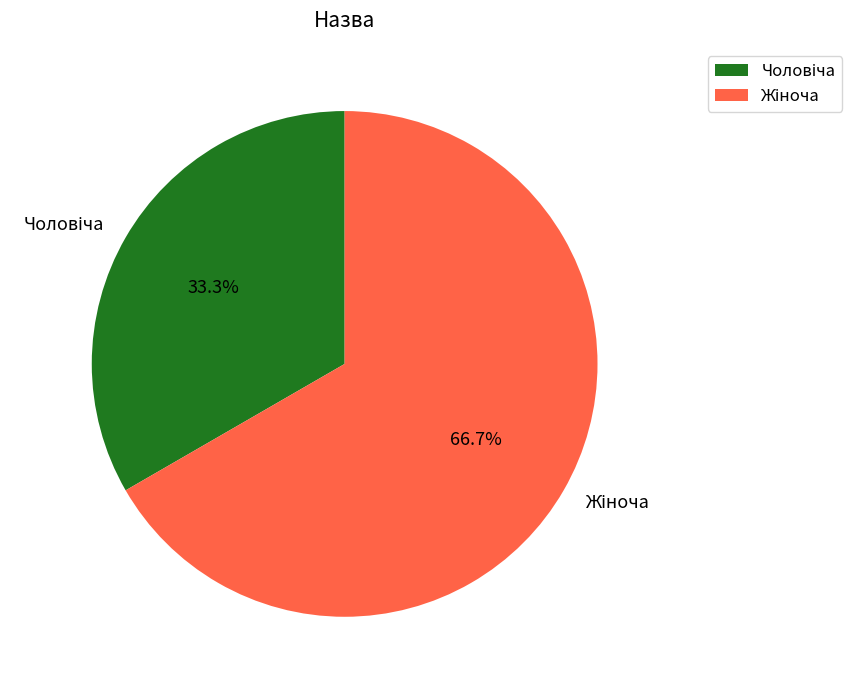

Is there a majority slice in this chart?

Yes